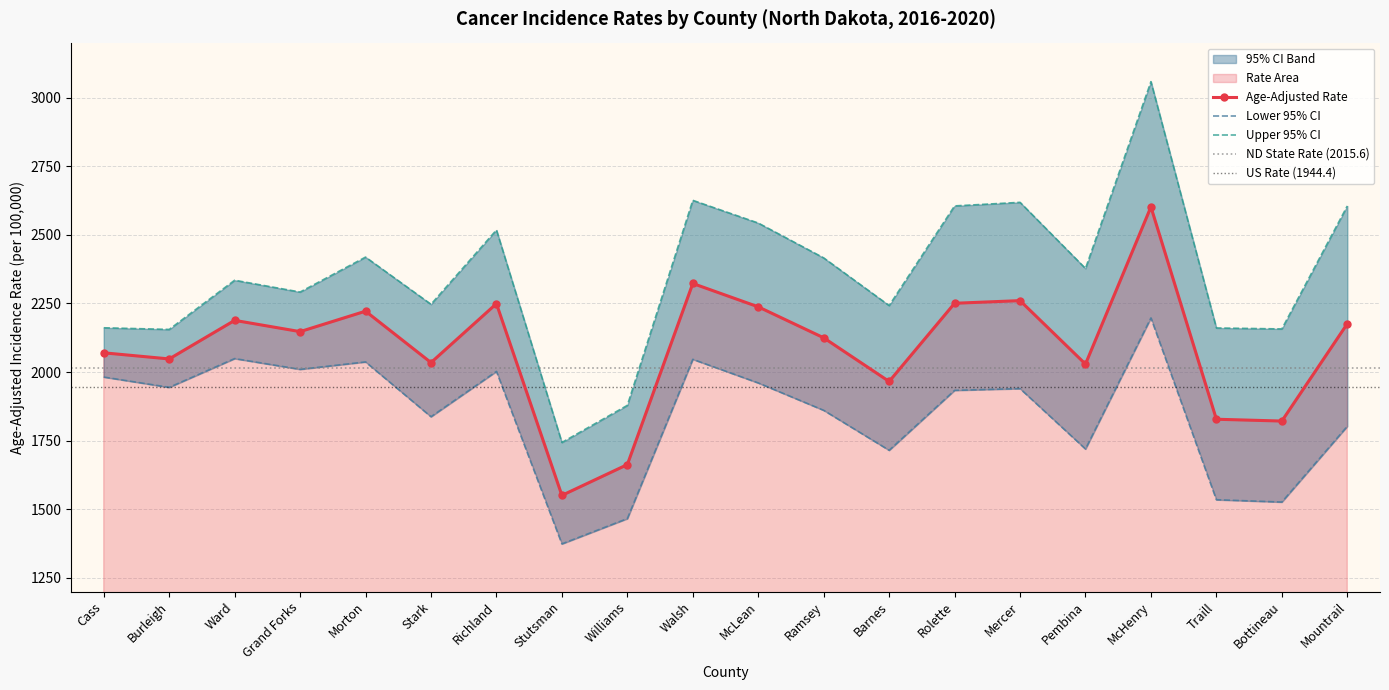

What is the sum of the Lower 95% CI values at Stutsman and Stark?

3210.9